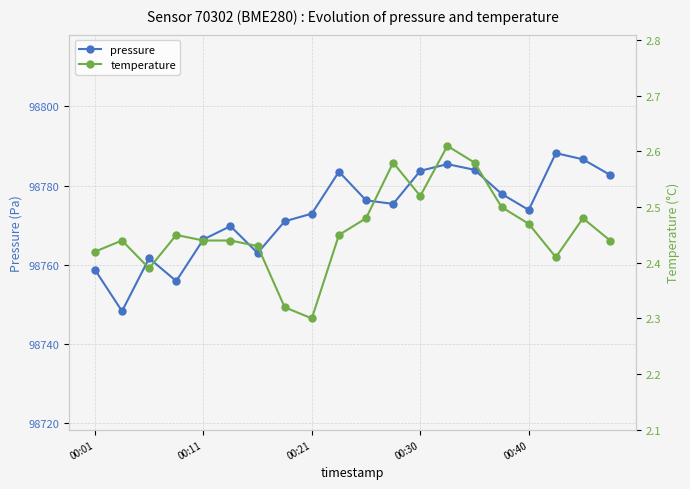

What is the average value of the temperature series?

2.5